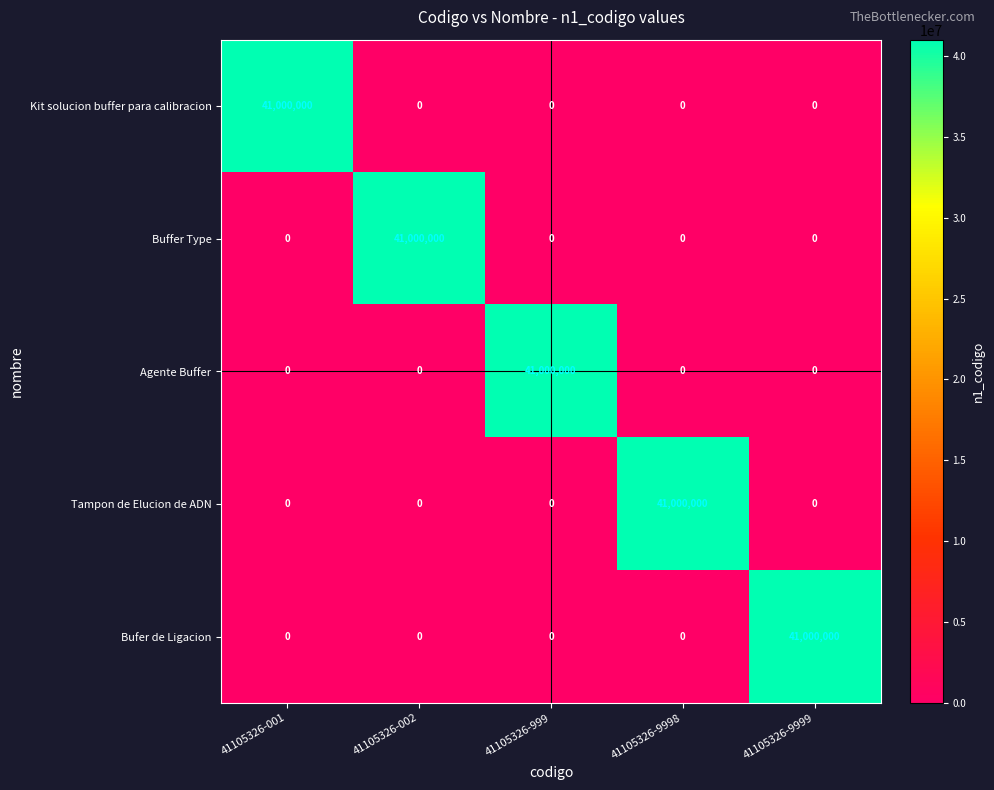

What is the total value across all series at 41105326-002?

41000000